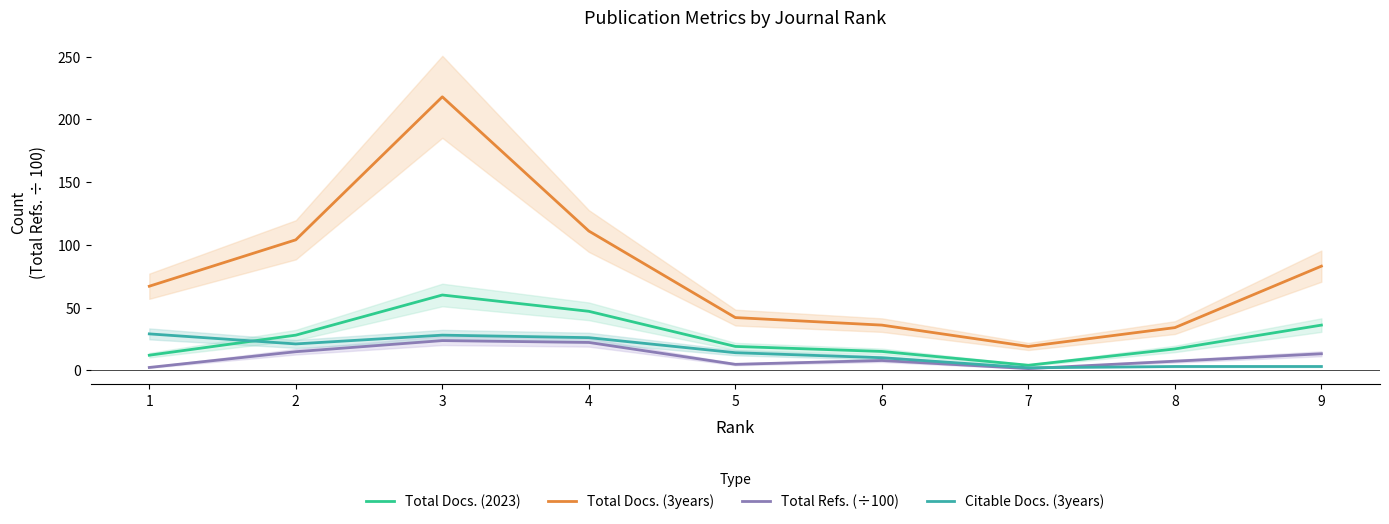

What is the value of the Citable Docs. (3years) point at the 9th from the left?

3.0